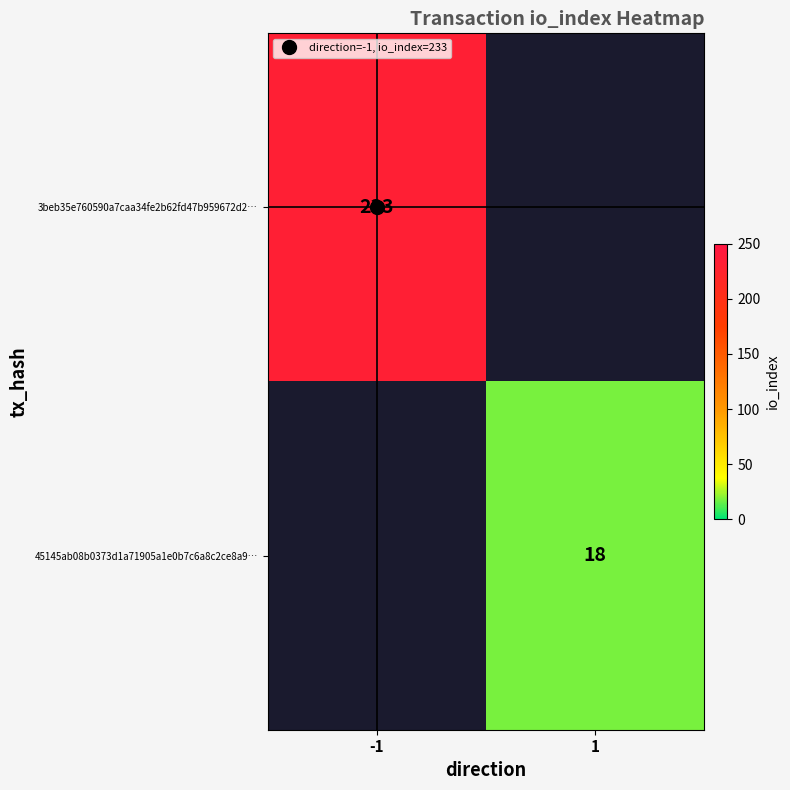

How many distinct data groups are displayed?

2